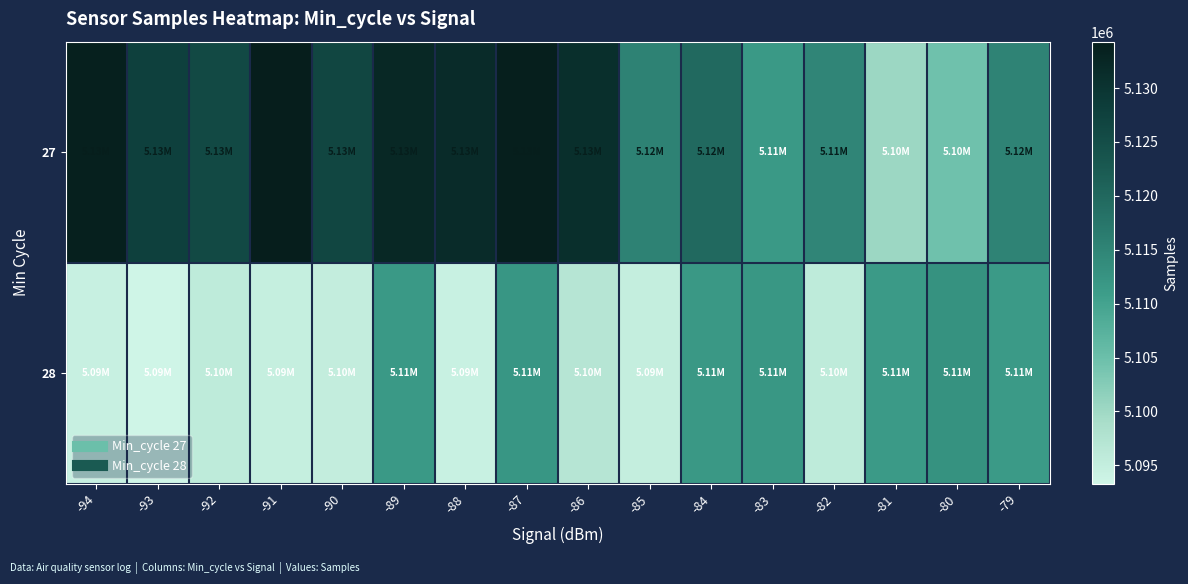

Reading right to left, list all the values displayed in this chart.

27: -79=5115145	-80=5104633	-81=5100190	-82=5114837	-83=5111631	-84=5119693	-85=5115334	-86=5131086	-87=5133843	-88=5131737	-89=5132301	-90=5126595	-91=5134305	-92=5125924	-93=5127734	-94=5133761
28: -79=5111471	-80=5112683	-81=5111470	-82=5095820	-83=5111983	-84=5111728	-85=5094976	-86=5097067	-87=5112136	-88=5094350	-89=5111692	-90=5095089	-91=5094795	-92=5095820	-93=5093297	-94=5094561